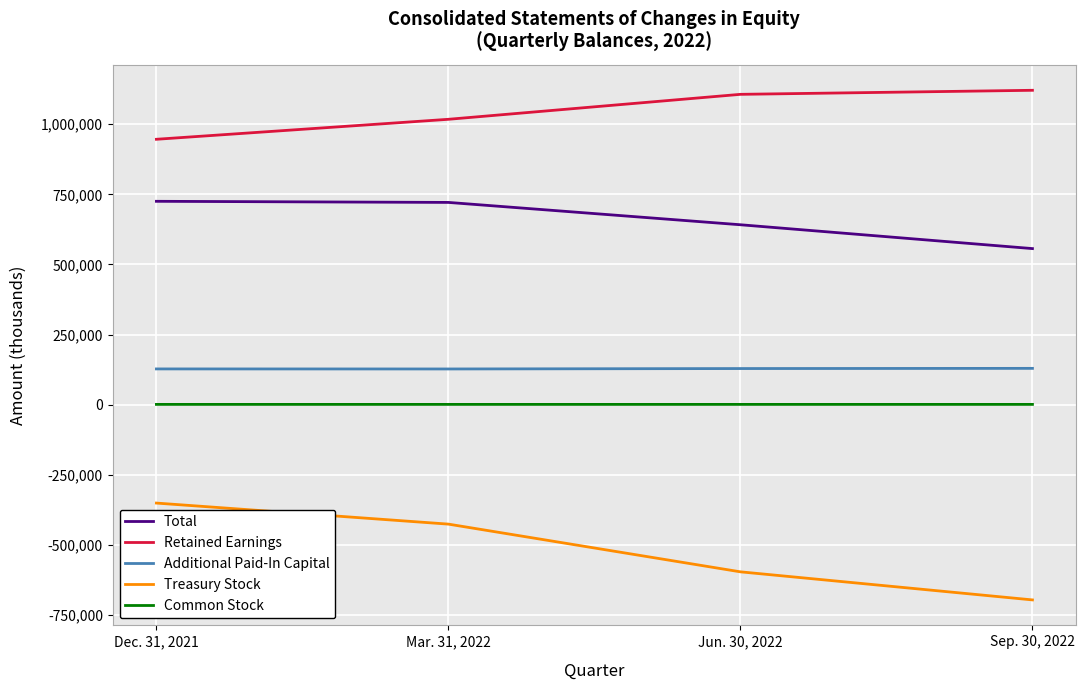

What is the sum of the Retained Earnings values at Jun. 30, 2022 and Dec. 31, 2021?

2052223